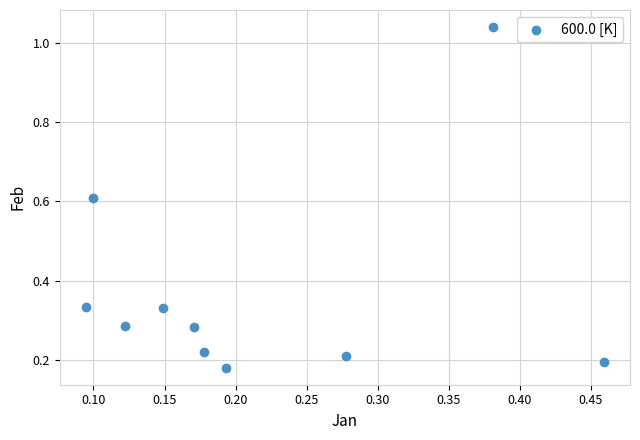

What is the range of Y values (max minus min)?

0.9